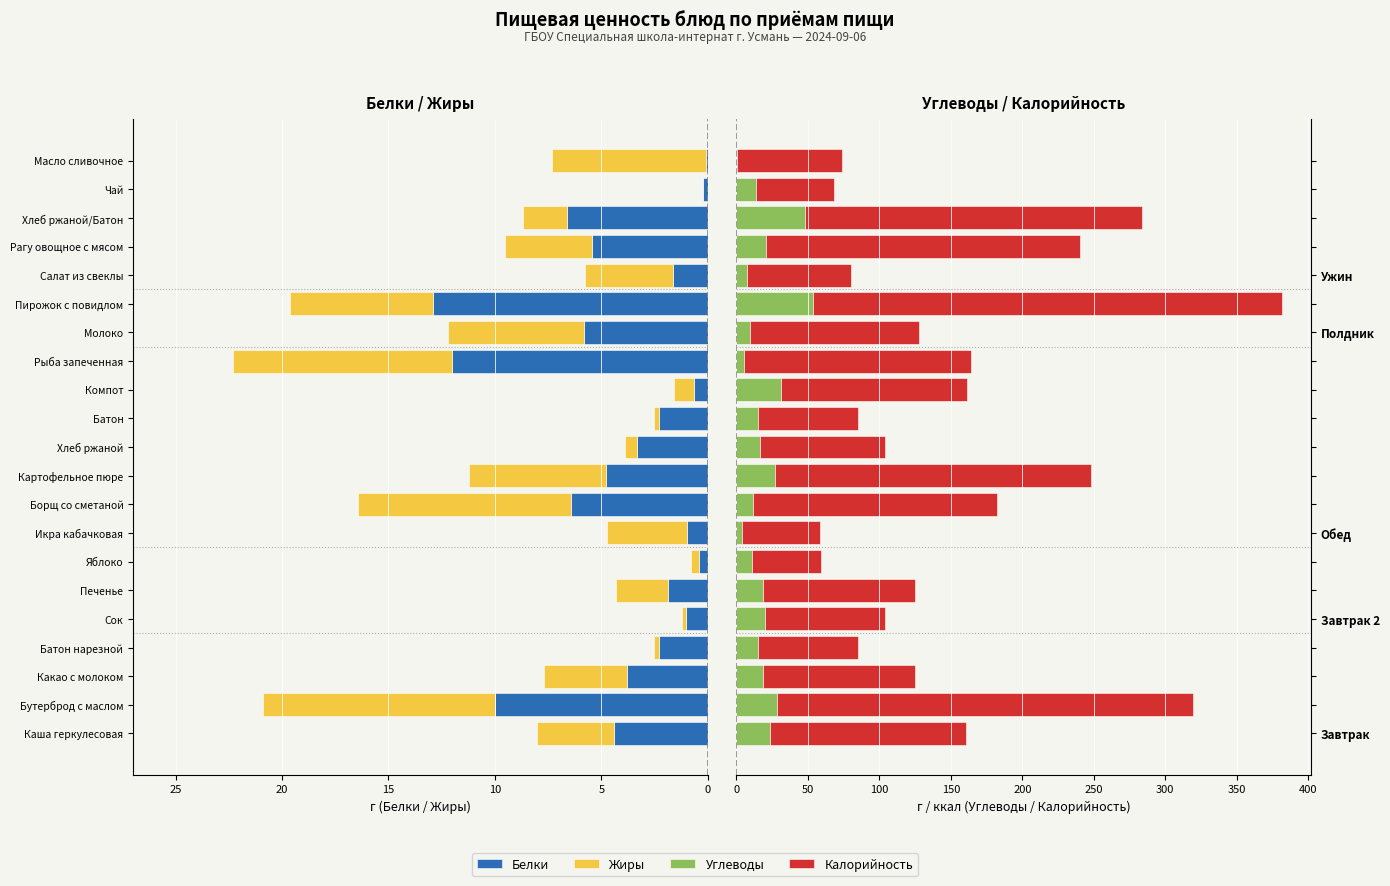

At how many categories does at least one series exceed 91?

12